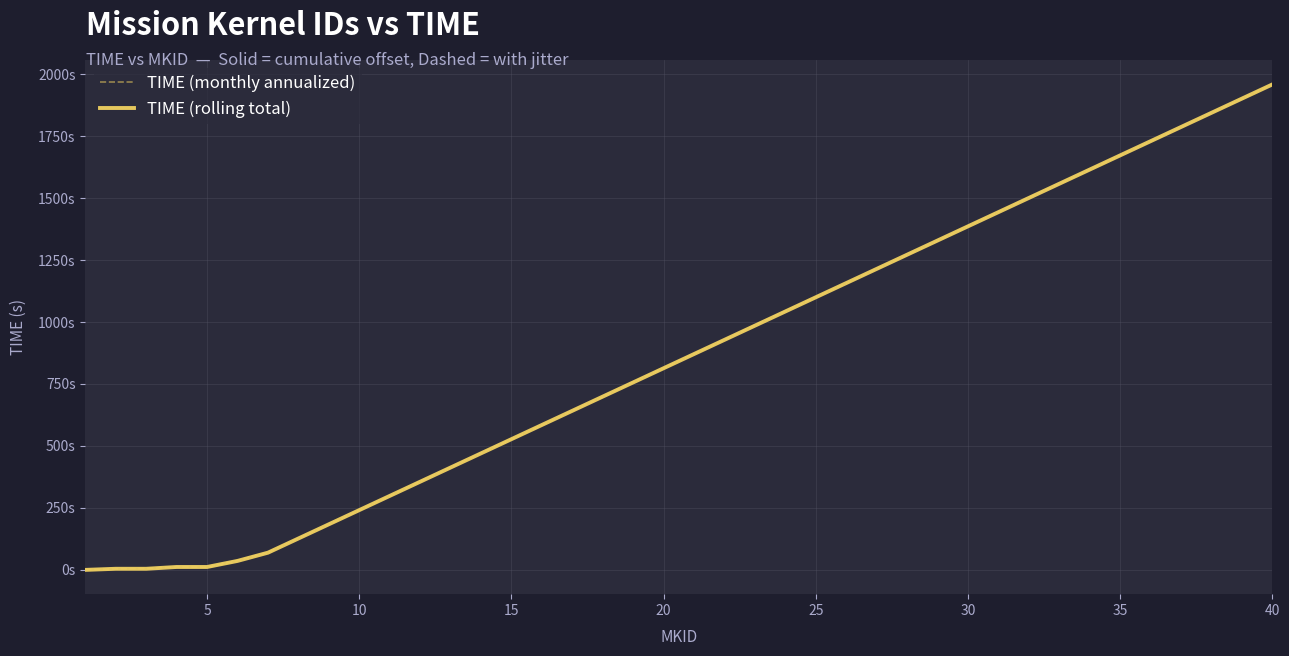

What are all the series names shown in the legend?

TIME (monthly annualized), TIME (rolling total)